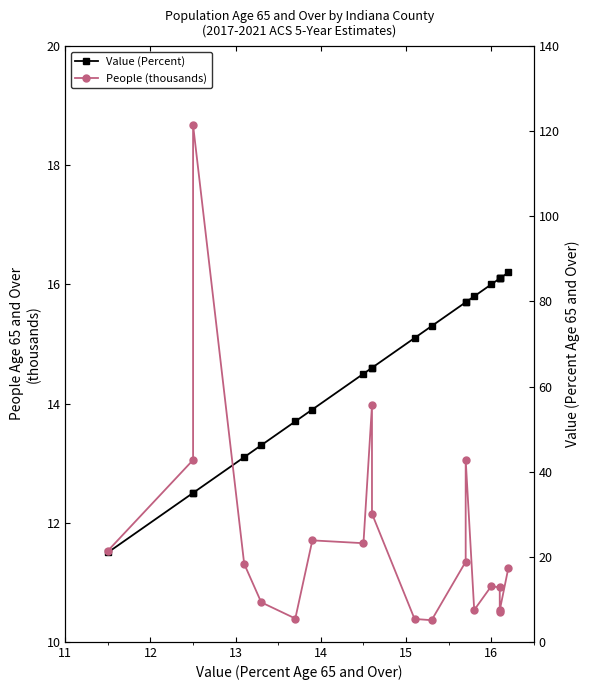

What is the difference between the maximum and minimum values in the People (thousands) series?

116.4